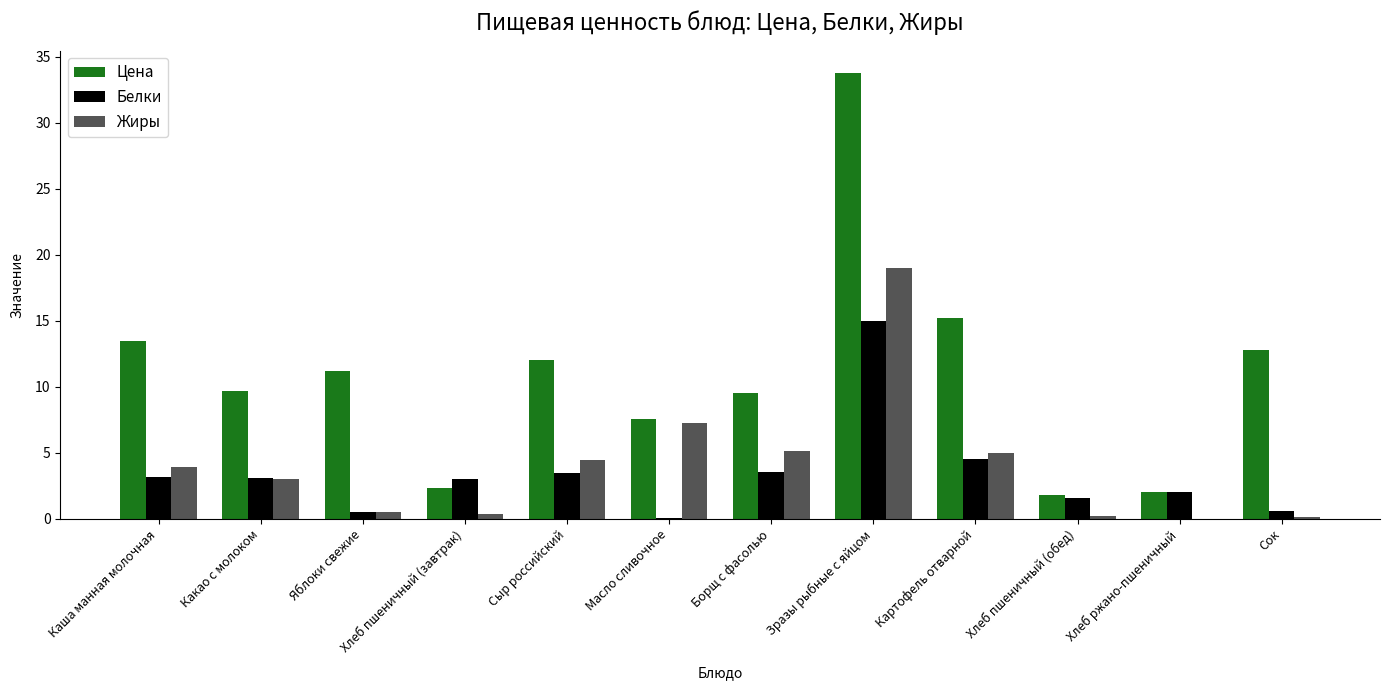

Is it true that Белки equals 0.1 at Масло сливочное?

True